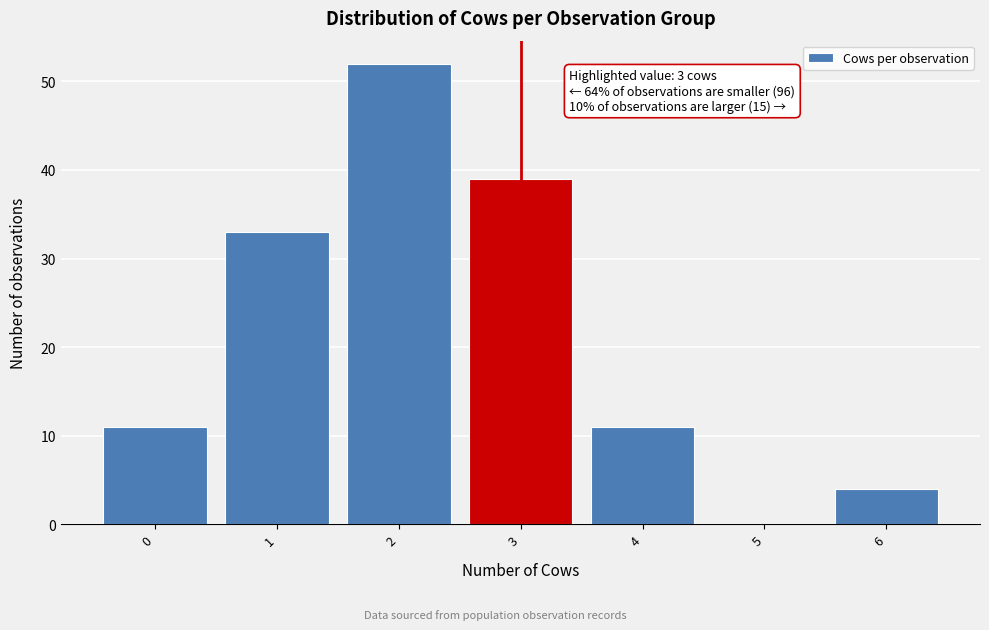

Over which range of the x-axis is the bar tallest?

1.5 to 2.5